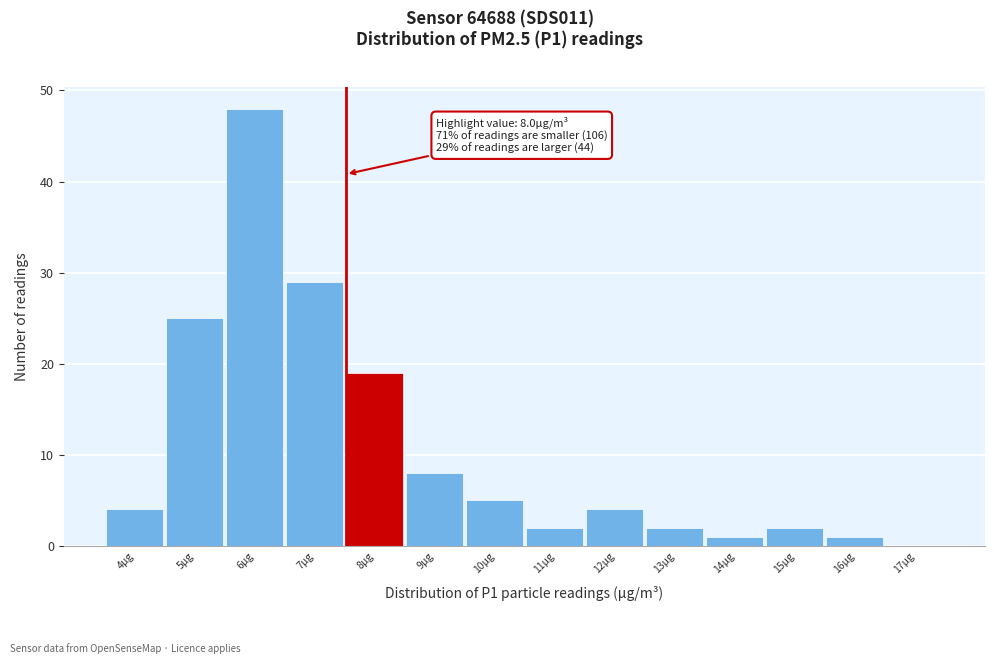

Where is the data nearest to the value 24?

5µg